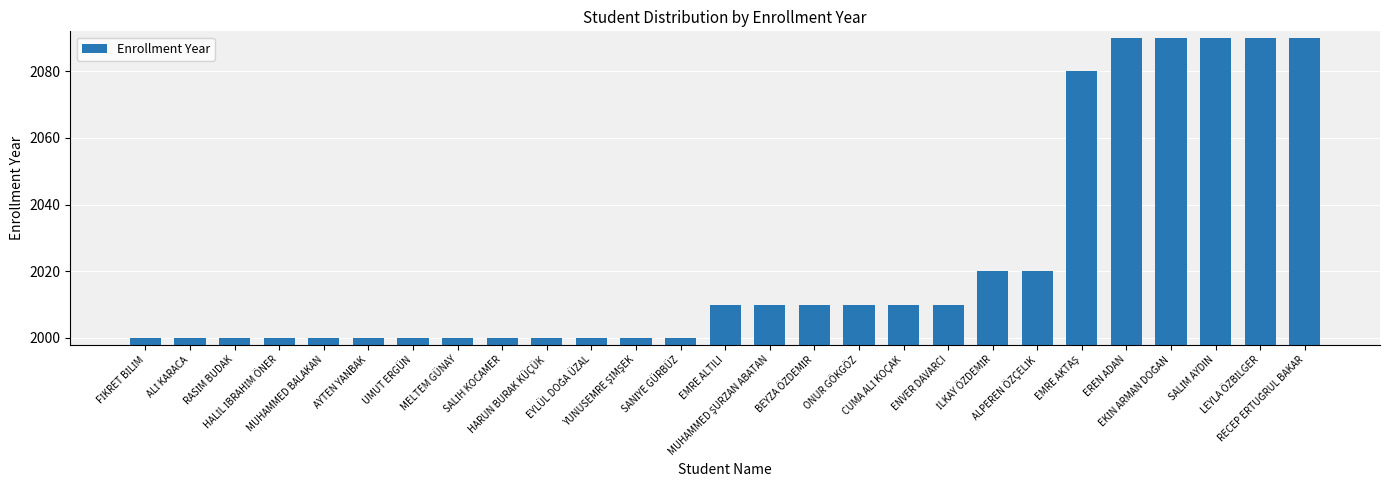

What is the difference between the maximum and minimum values?

90